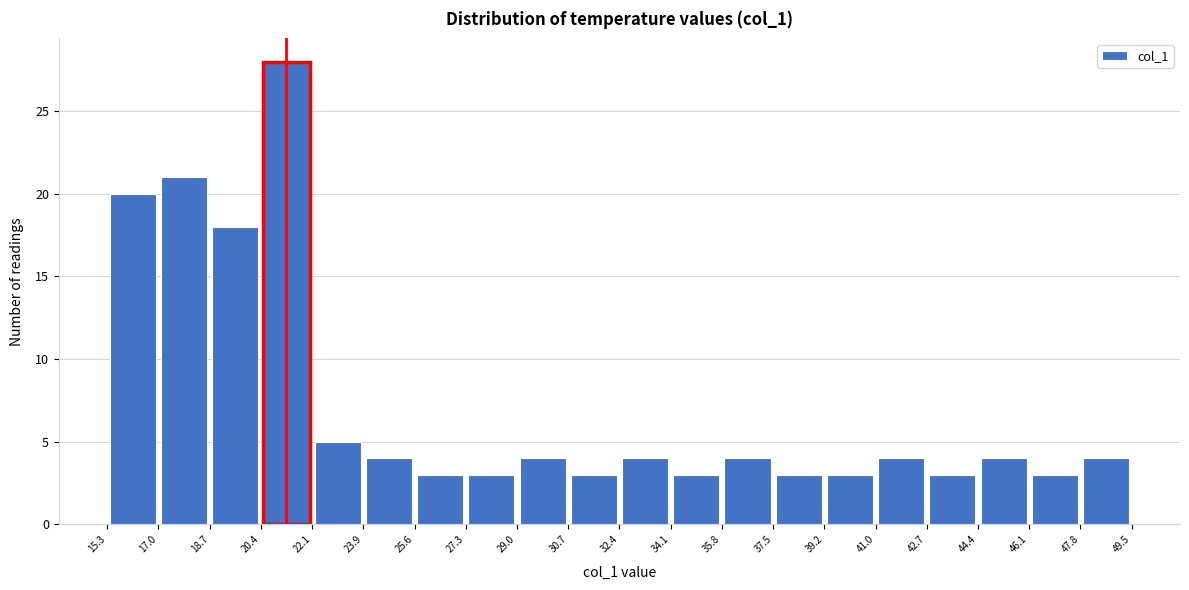

Reading left to right, transcribe this chart: for each bar, give the range it covers on the x-axis and its height. The values are not printed on the chart, so give them approximately, as read against the axis.

15.3 to 17.0: 20
17.0 to 18.7: 21
18.7 to 20.4: 18
20.4 to 22.1: 28
22.1 to 23.9: 5
23.9 to 25.6: 4
25.6 to 27.3: 3
27.3 to 29.0: 3
29.0 to 30.7: 4
30.7 to 32.4: 3
32.4 to 34.1: 4
34.1 to 35.8: 3
35.8 to 37.5: 4
37.5 to 39.2: 3
39.2 to 41.0: 3
41.0 to 42.7: 4
42.7 to 44.4: 3
44.4 to 46.1: 4
46.1 to 47.8: 3
47.8 to 49.5: 4